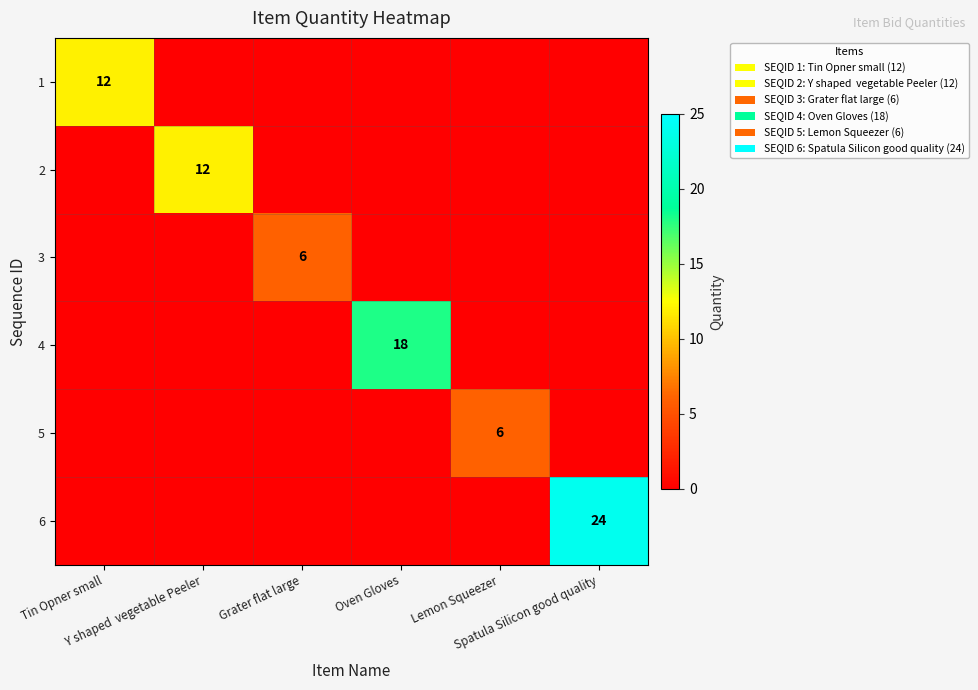

At which category is the sum across all series the highest?

Spatula Silicon good quality